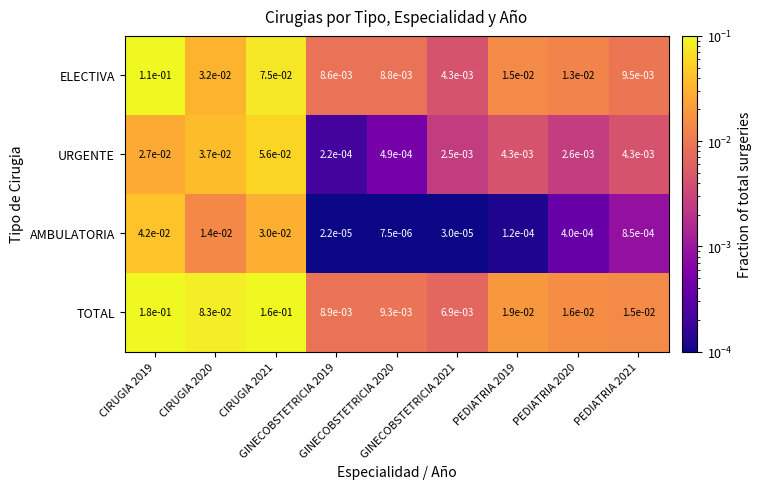

List the series in order of their peak value, lowest first.

AMBULATORIA, URGENTE, ELECTIVA, TOTAL